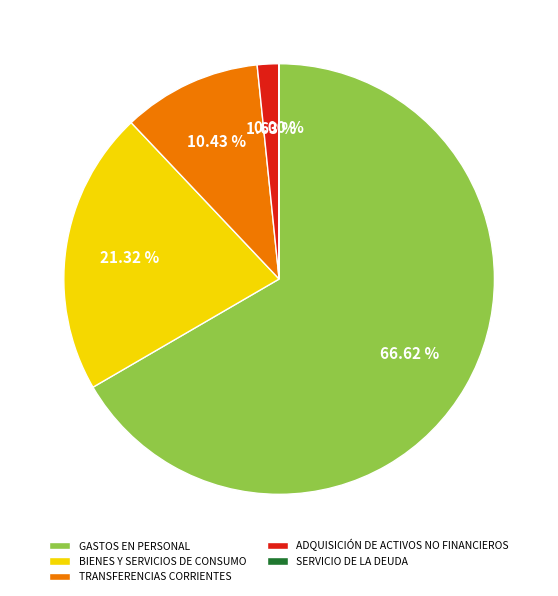

Between ADQUISICIÓN DE ACTIVOS NO FINANCIEROS and BIENES Y SERVICIOS DE CONSUMO, which is larger?

BIENES Y SERVICIOS DE CONSUMO